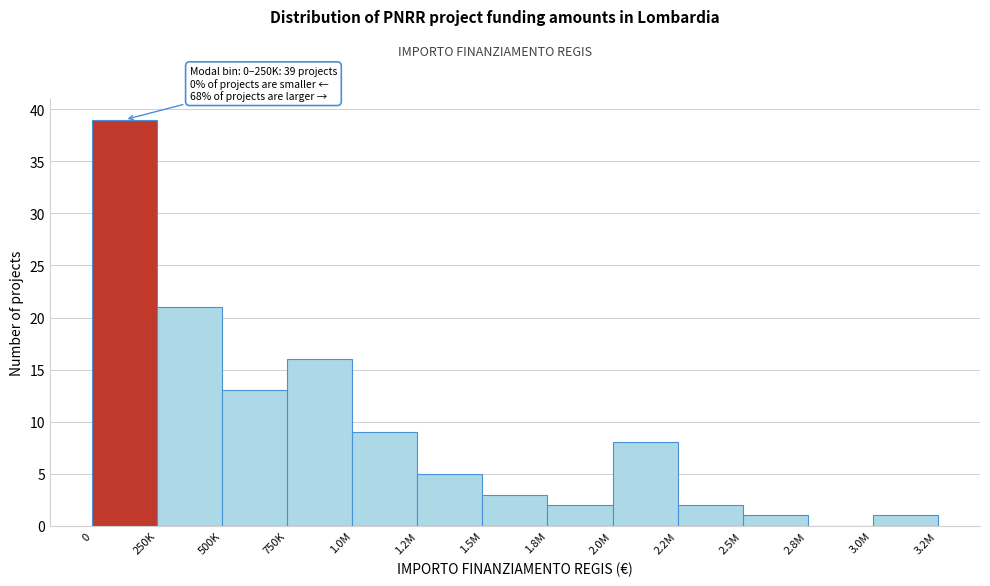

Reading right to left, list all the values displayed in this chart.

3.0M=1	2.8M=0	2.5M=1	2.2M=2	2.0M=8	1.8M=2	1.5M=3	1.2M=5	1.0M=9	750K=16	500K=13	250K=21	0=39